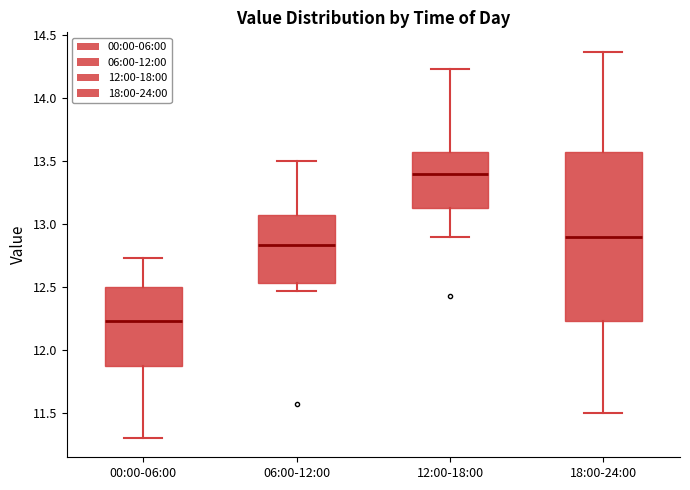

Where is the upper edge of the box for 06:00-12:00 on the y-axis? The values are not printed on the chart, so give them approximately, as read against the axis.

13.05